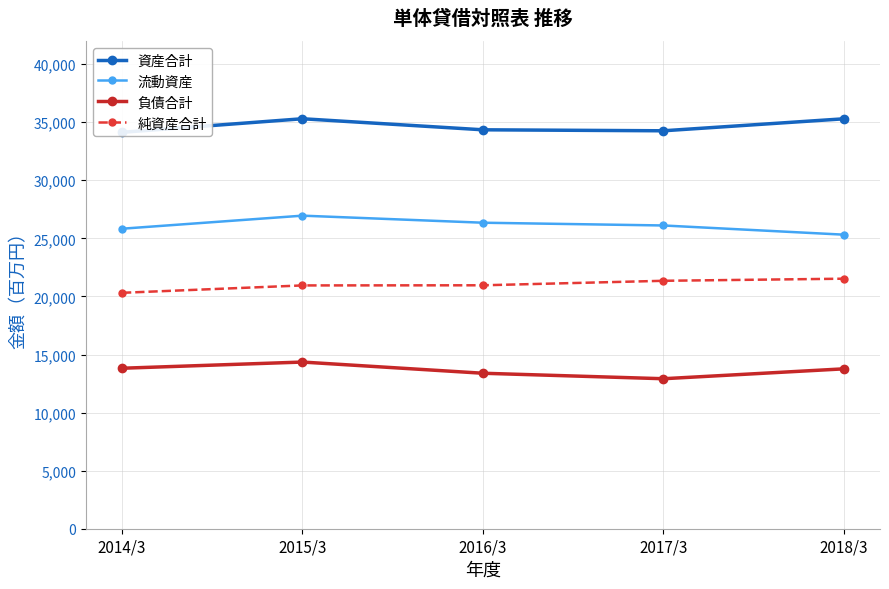

True or false: 純資産合計 and 負債合計 intersect in this chart.

False